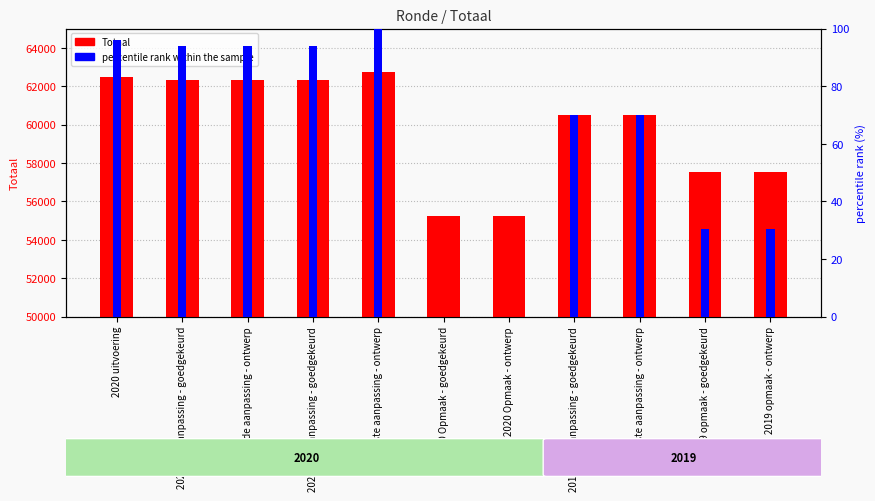

How many groups of bars are there?

11